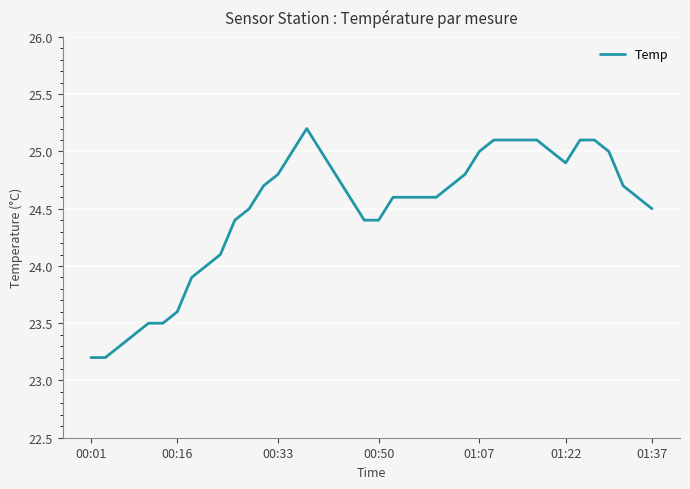

What is the difference between the maximum and minimum values?

2.0